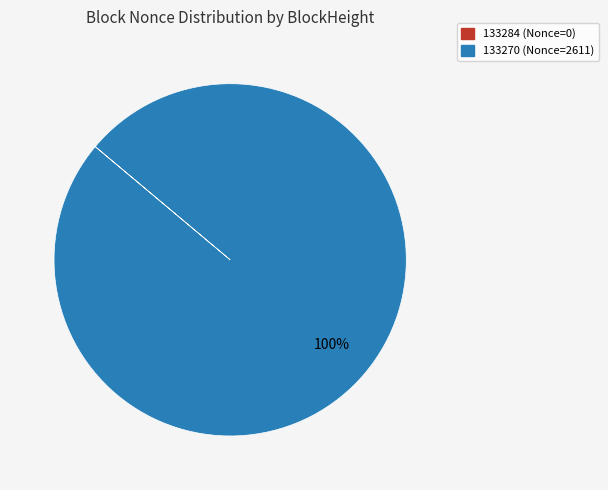

To the nearest percent, what portion does 133270 (Nonce=2611) represent?

100%